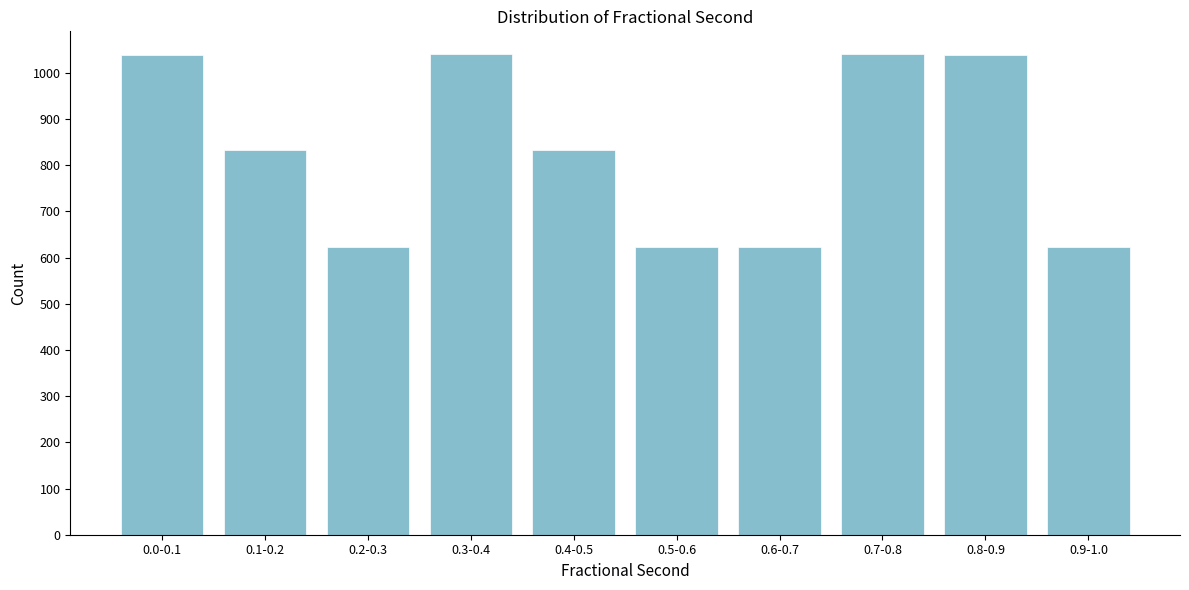

What is the difference between the maximum and second lowest values?

417